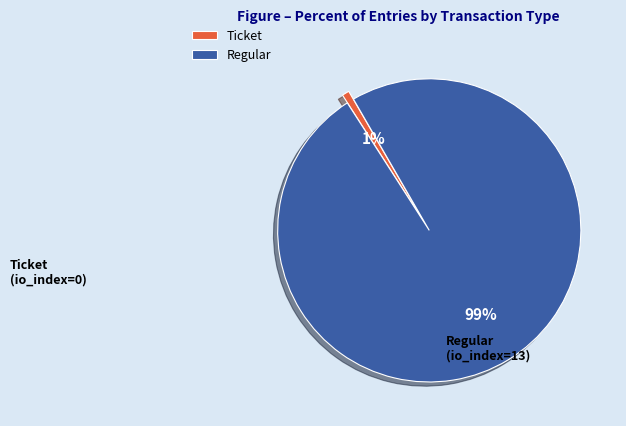

Do Ticket and Regular together represent more than half of the pie?

Yes